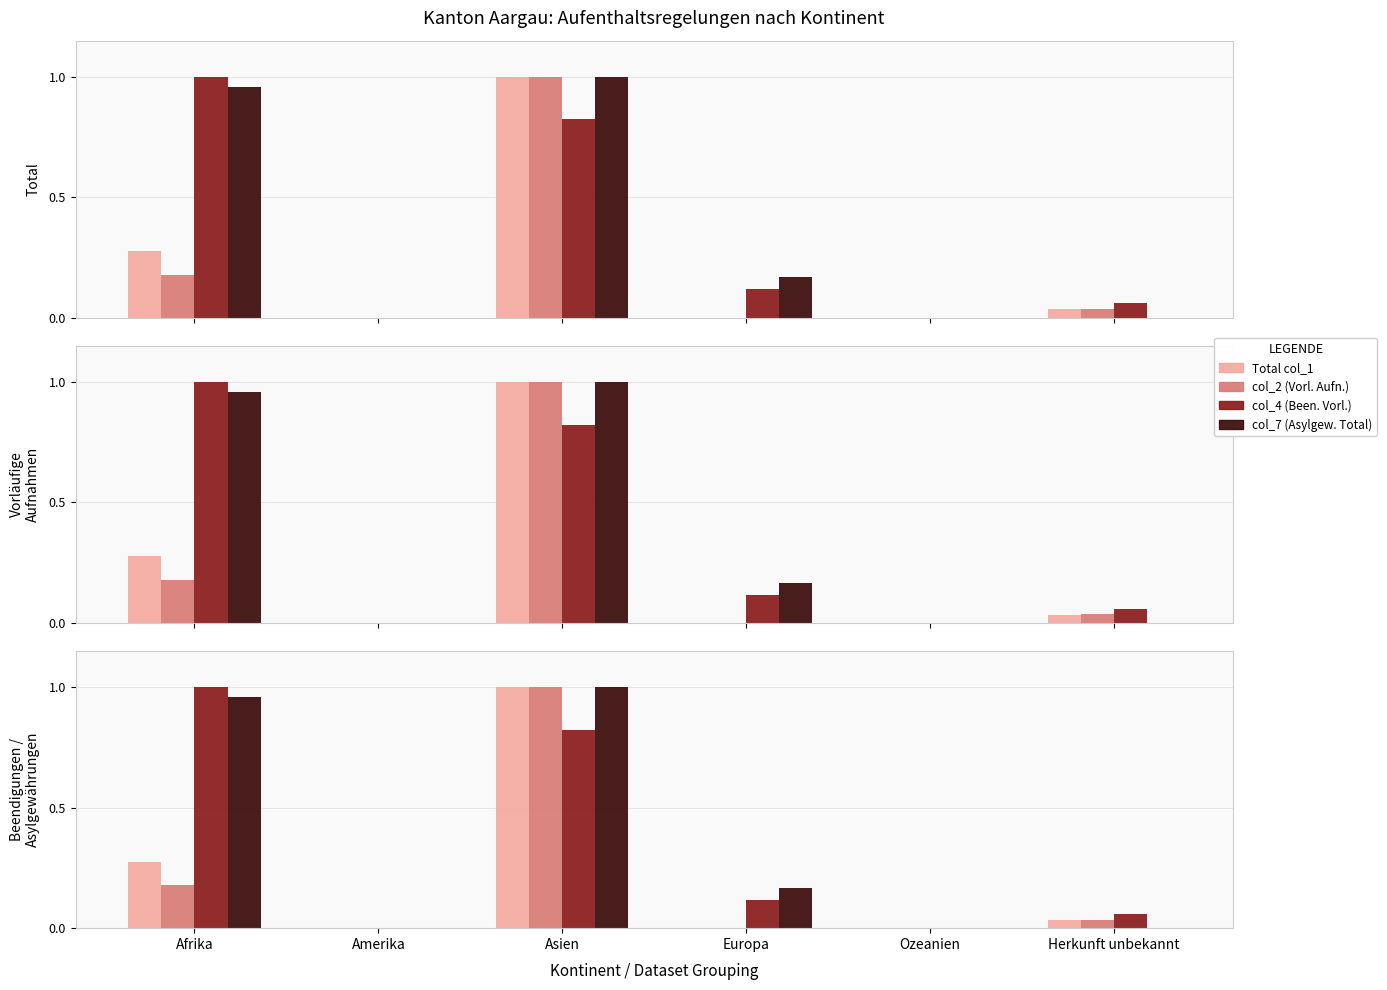

At how many categories does at least one series exceed 0?

4